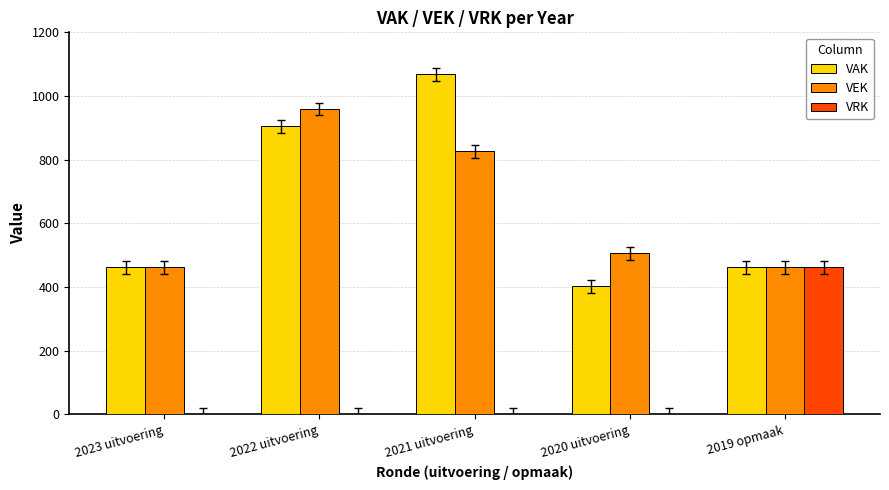

Is the value of VAK at 2019 opmaak greater than the value of VEK at 2022 uitvoering?

No